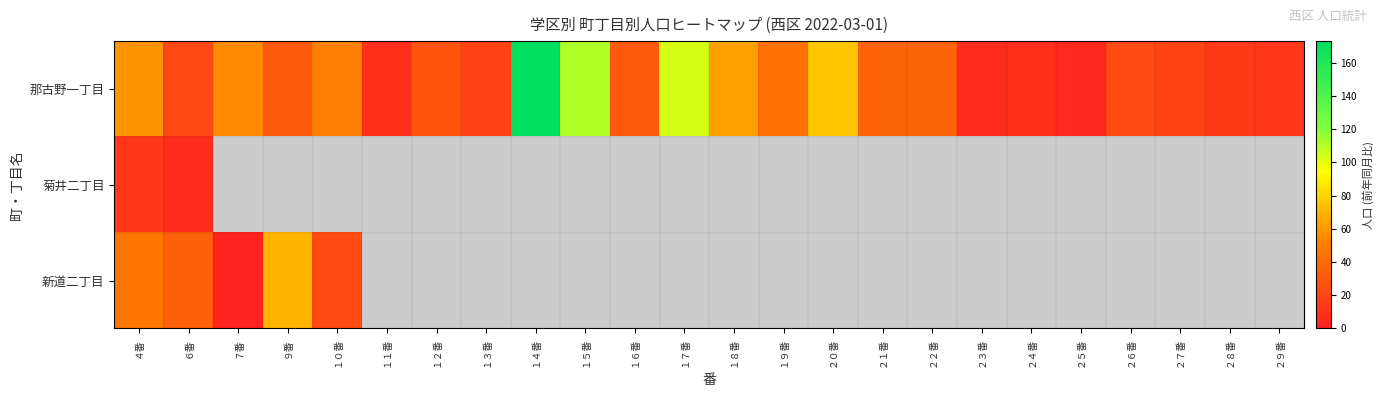

Is it true that 那古野一丁目 equals 99.5 at ７番?

False